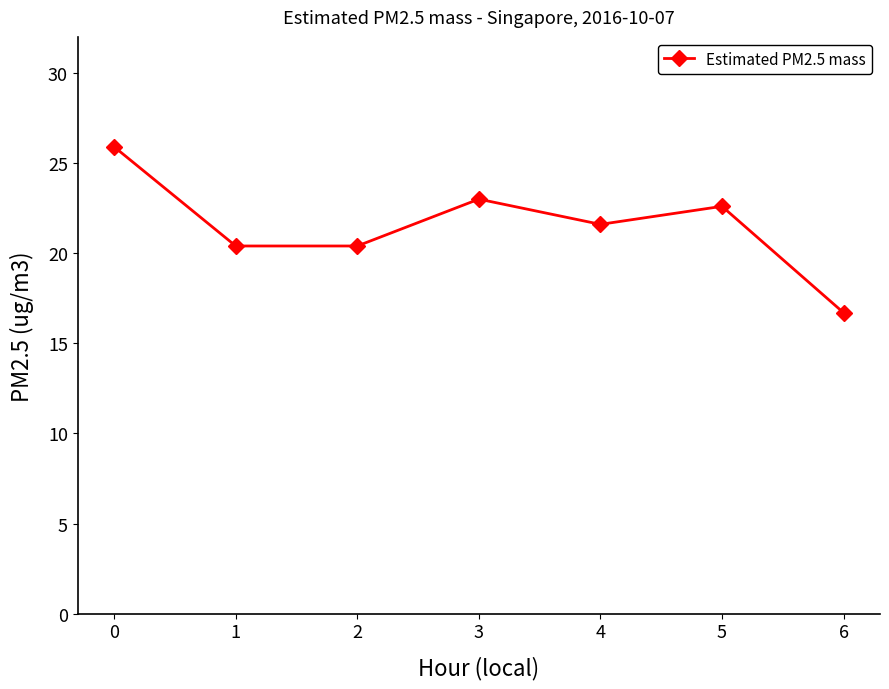

What is the difference between the values at 3 and 1?

2.6